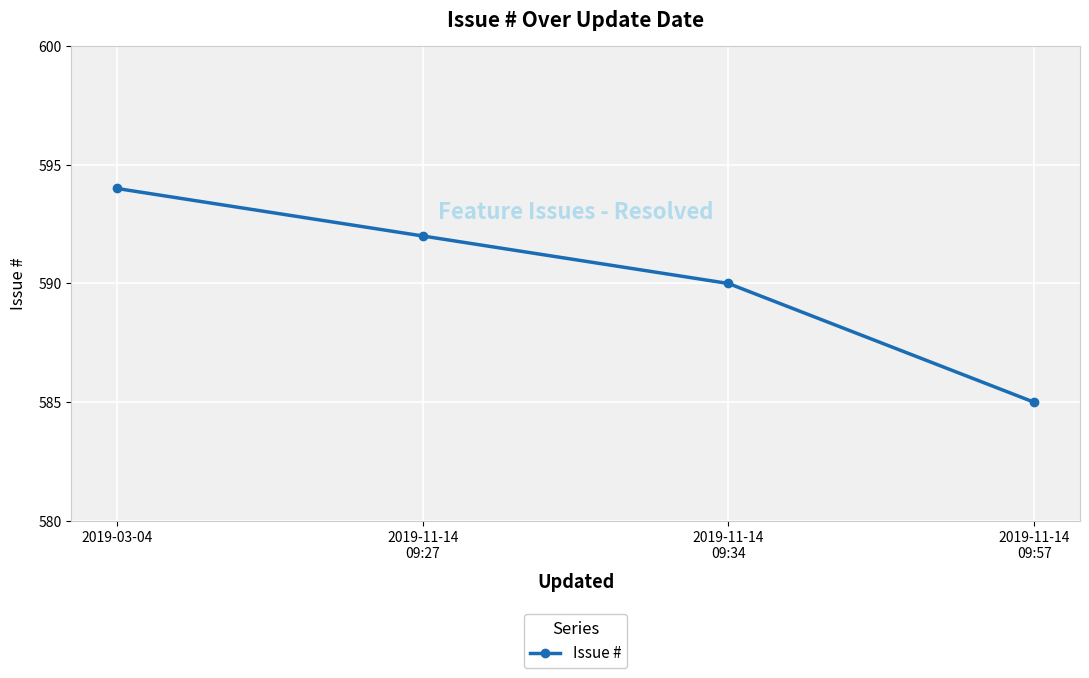

Where is the data nearest to the value 589?

2019-11-14
09:34